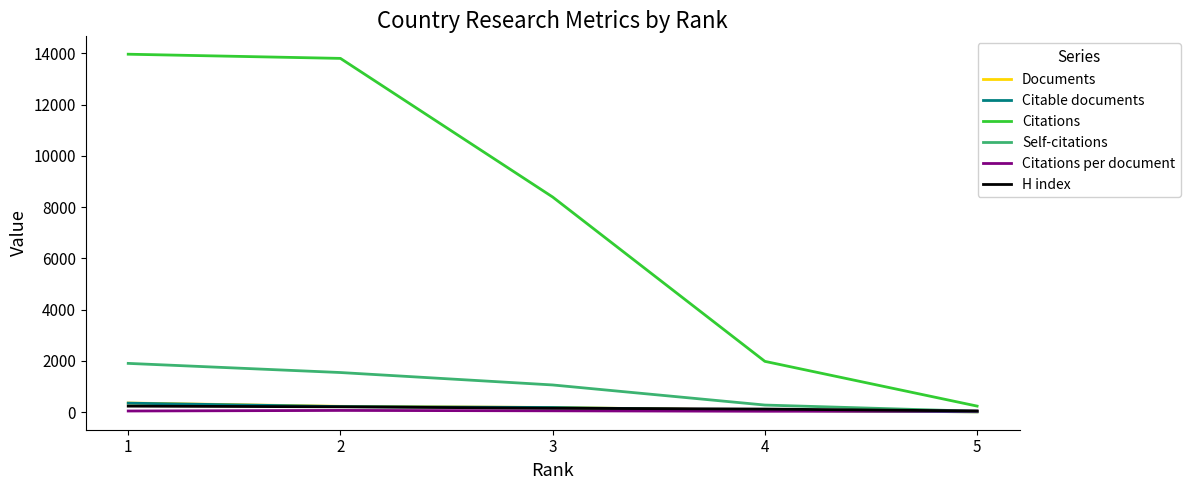

What is the maximum value for Documents?

352.0